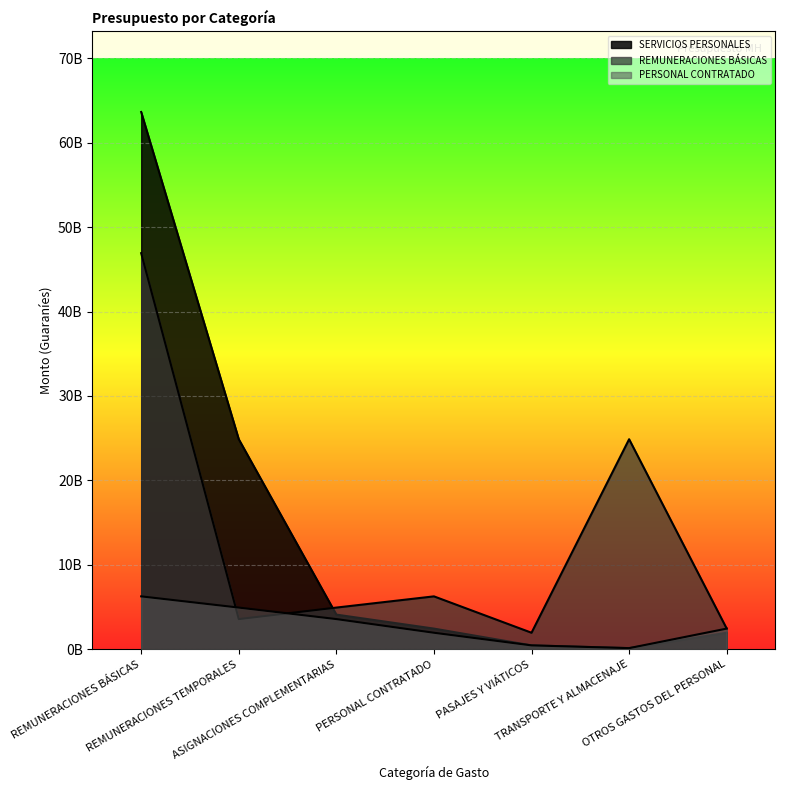

True or false: PERSONAL CONTRATADO has more than 0 points higher than both neighbors.

False